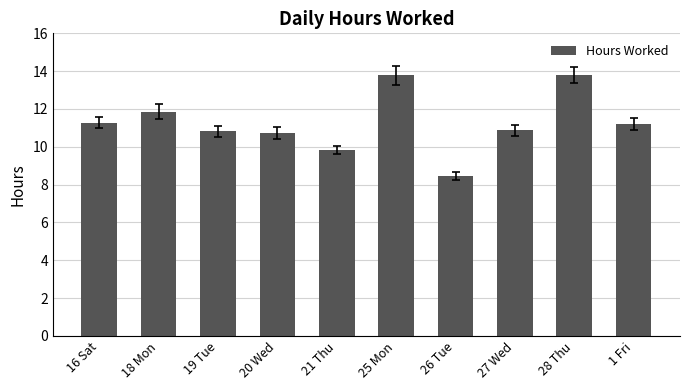

At which label does the data first exceed 11?

16 Sat